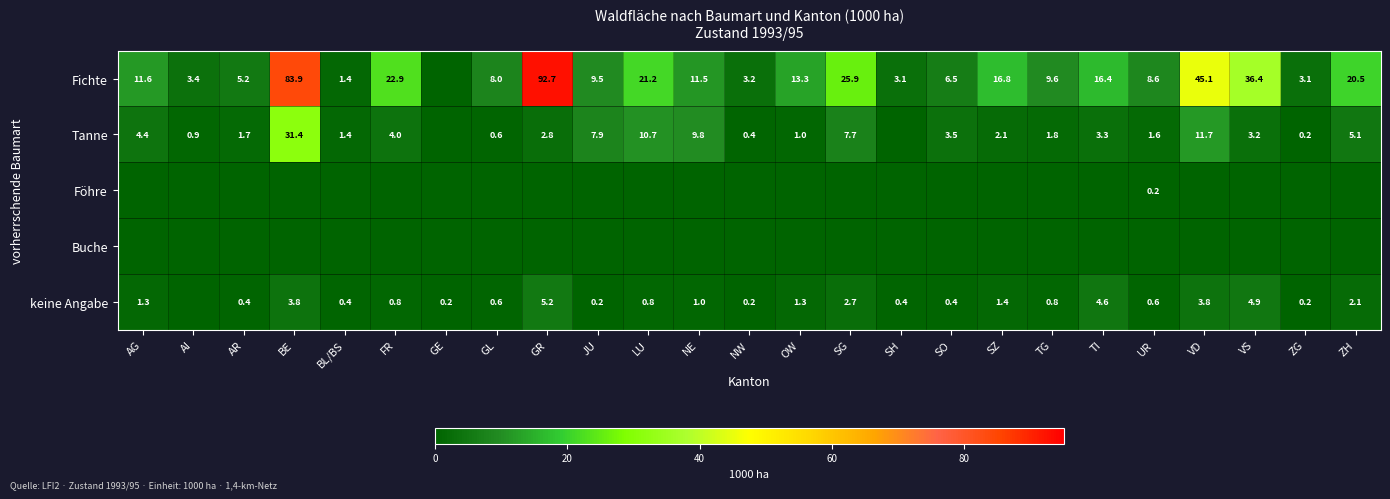

How many distinct data groups are displayed?

5